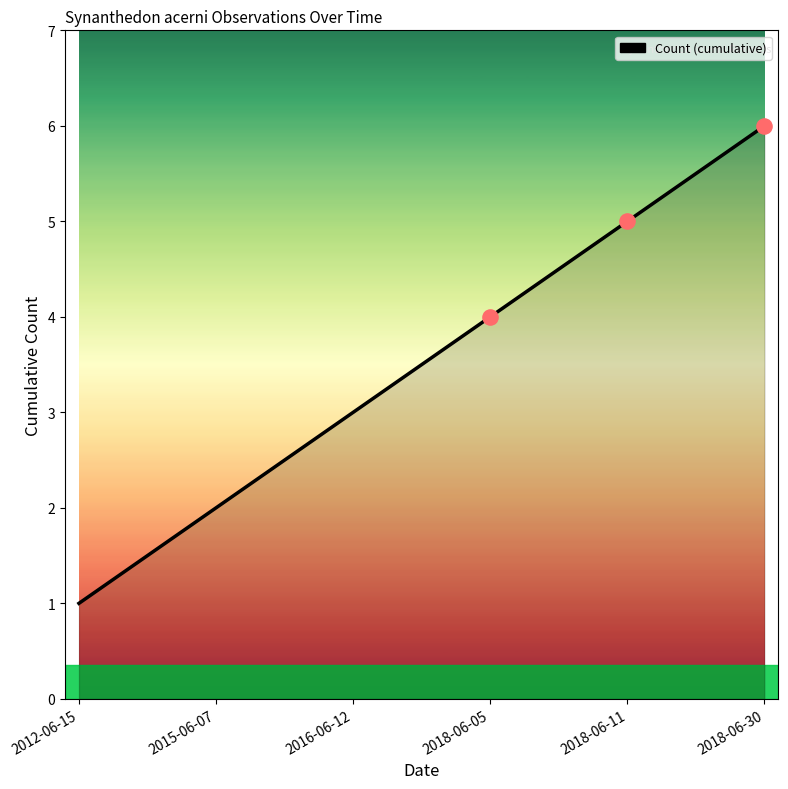

What is the change in value from 2015-06-07 to 2018-06-05?

+2